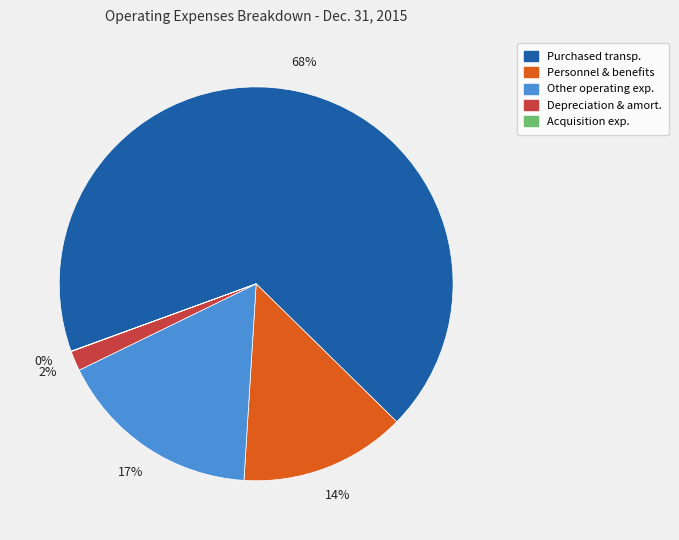

Does any single category account for the majority?

Yes